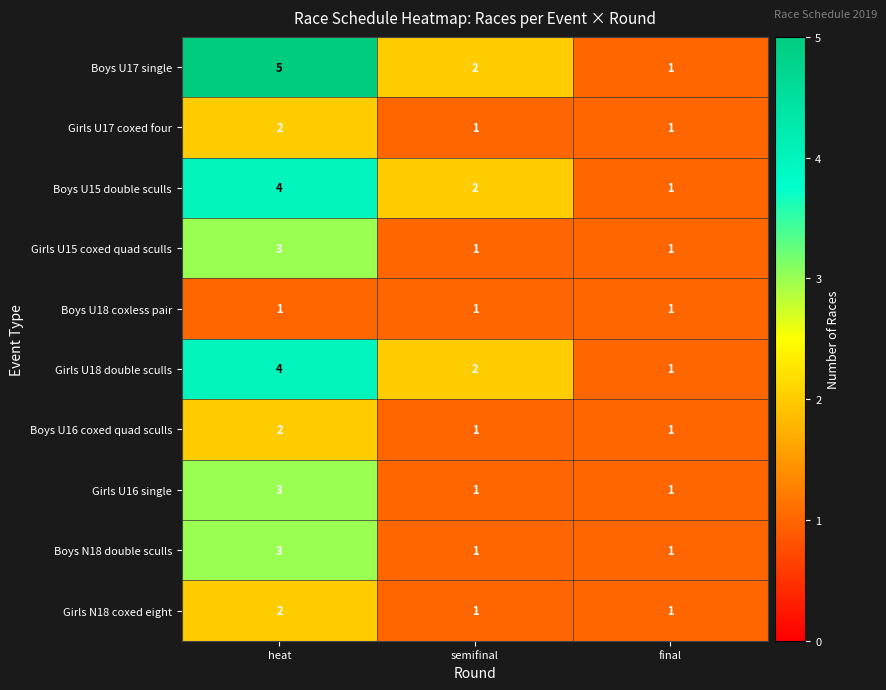

Which series changed the most between heat and final?

Boys U17 single